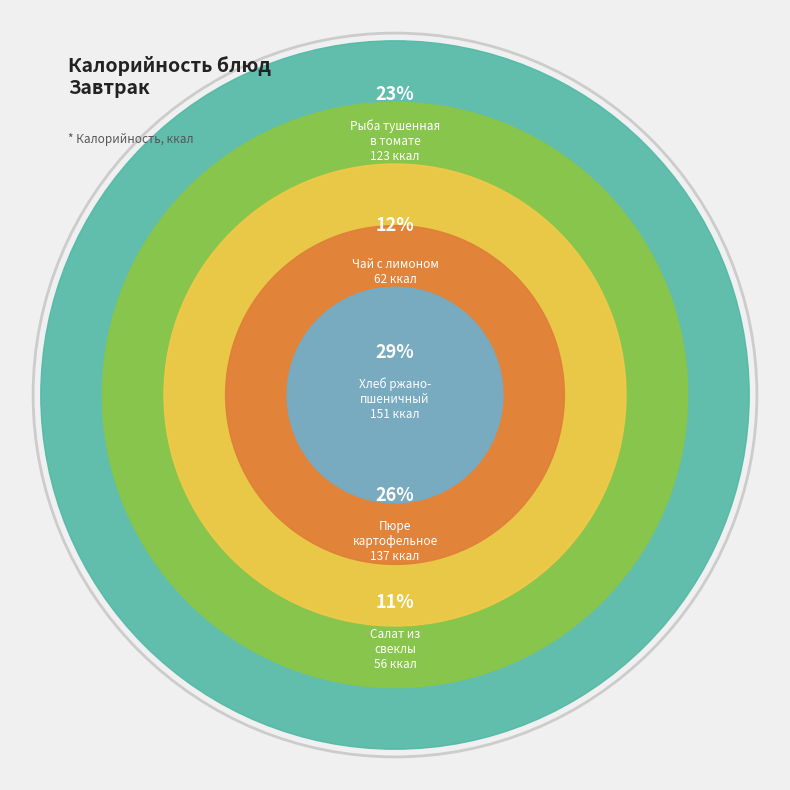

To the nearest percent, what percentage of the pie is Пюре
картофельное?

26%